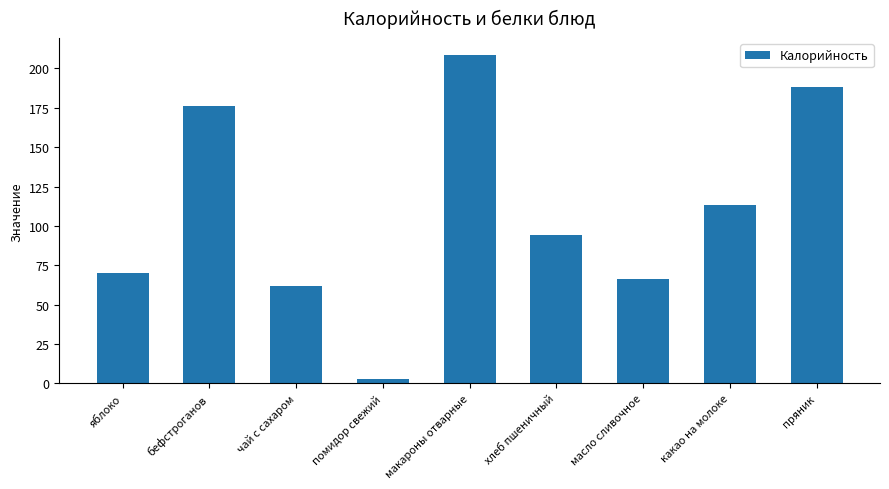

What is the smallest value displayed?

2.8